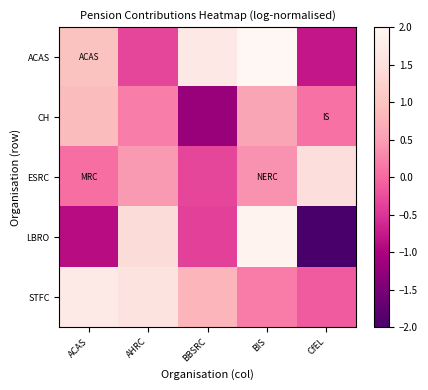

Count the number of categories in the chart.

5